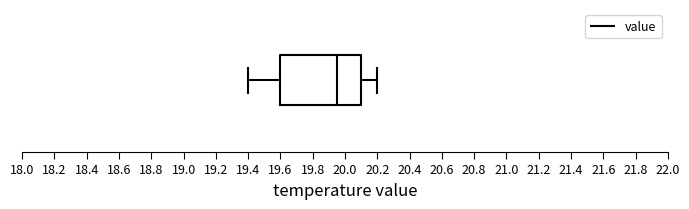

Where does the right whisker of the box end on the x-axis? The values are not printed on the chart, so give them approximately, as read against the axis.

20.20